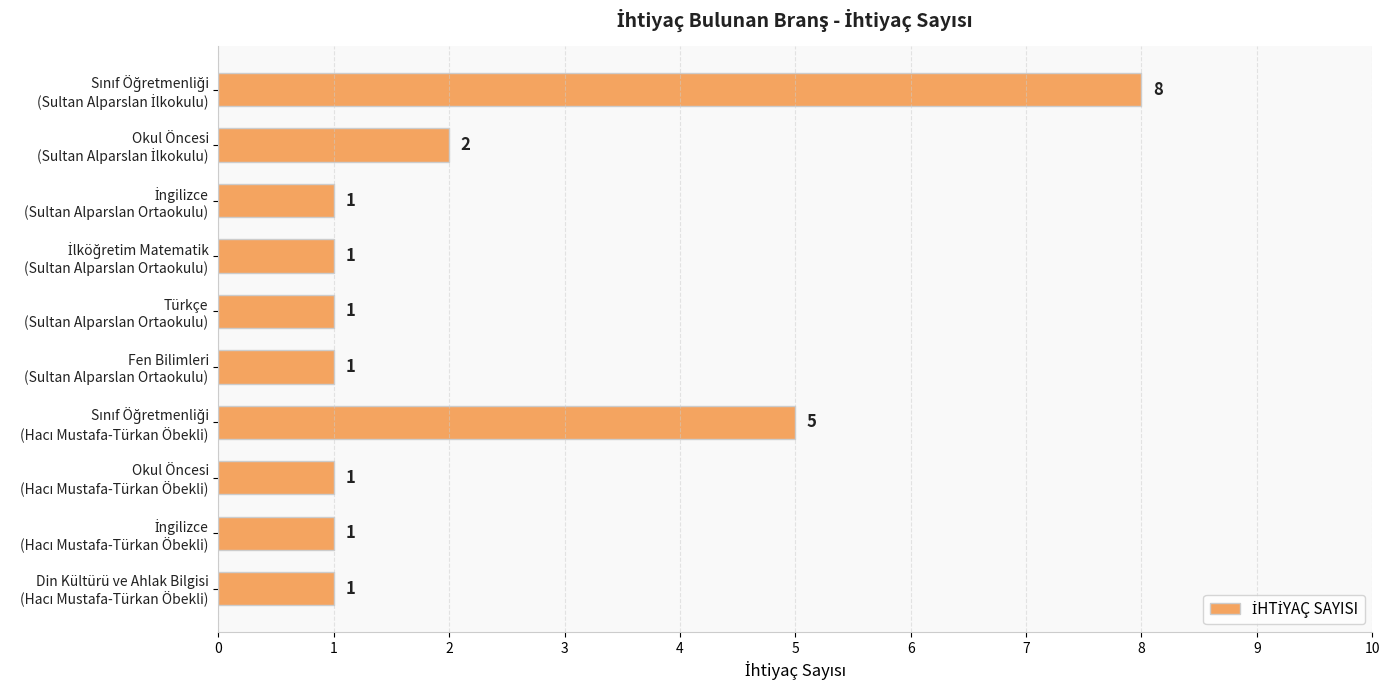

What is the difference between the maximum and minimum values?

7